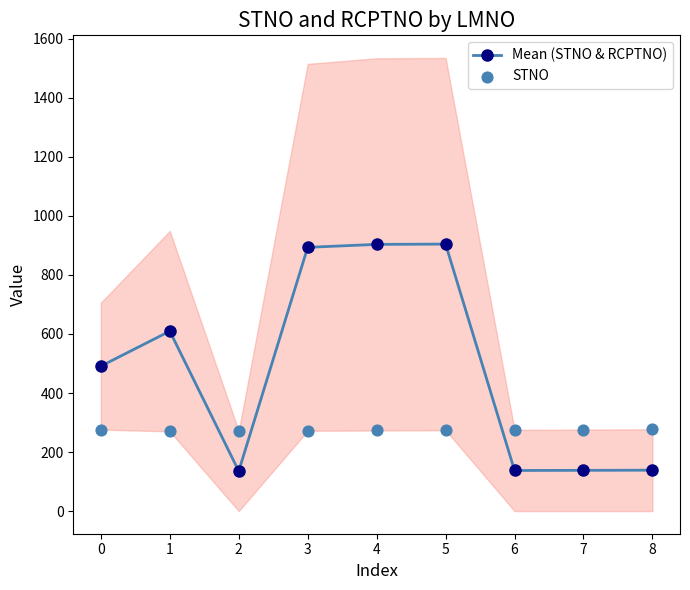

What are all the series names shown in the legend?

Mean (STNO & RCPTNO), STNO